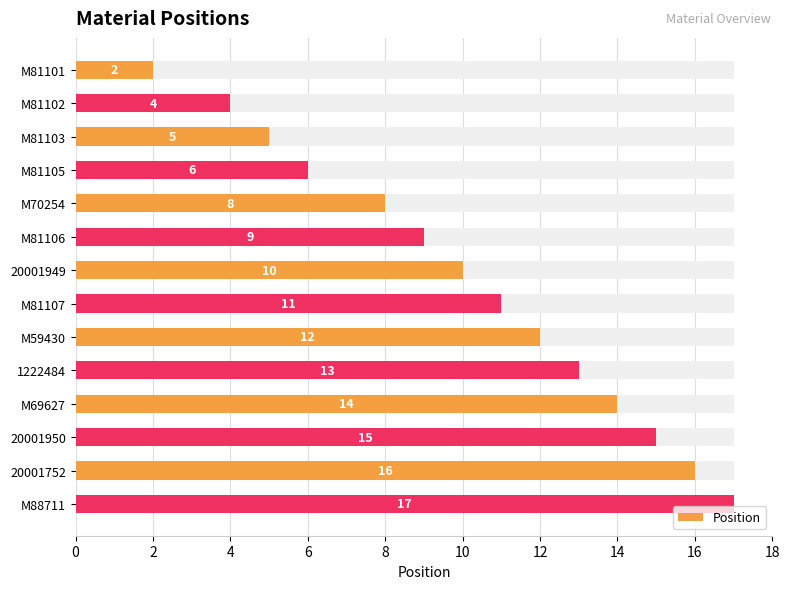

Are the bars horizontal?

Yes